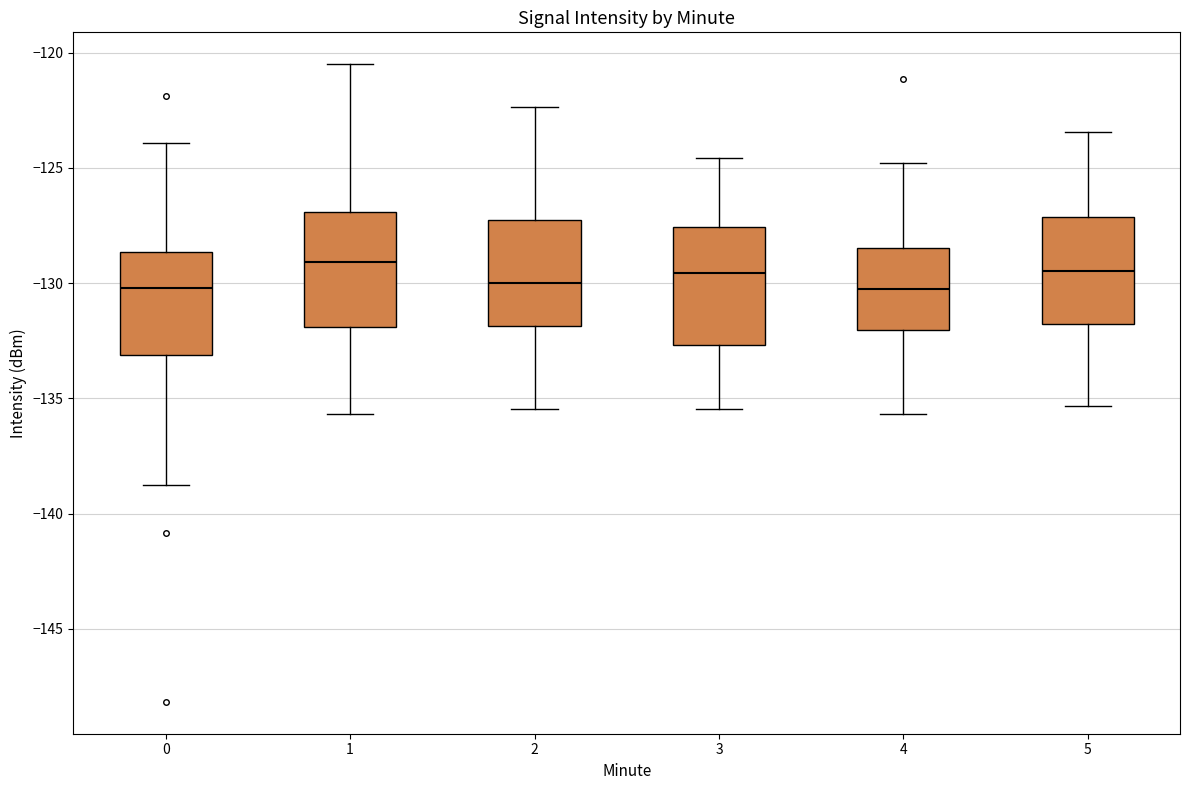

Where is the upper edge of the box at x = 5 on the y-axis? The values are not printed on the chart, so give them approximately, as read against the axis.

-127.0